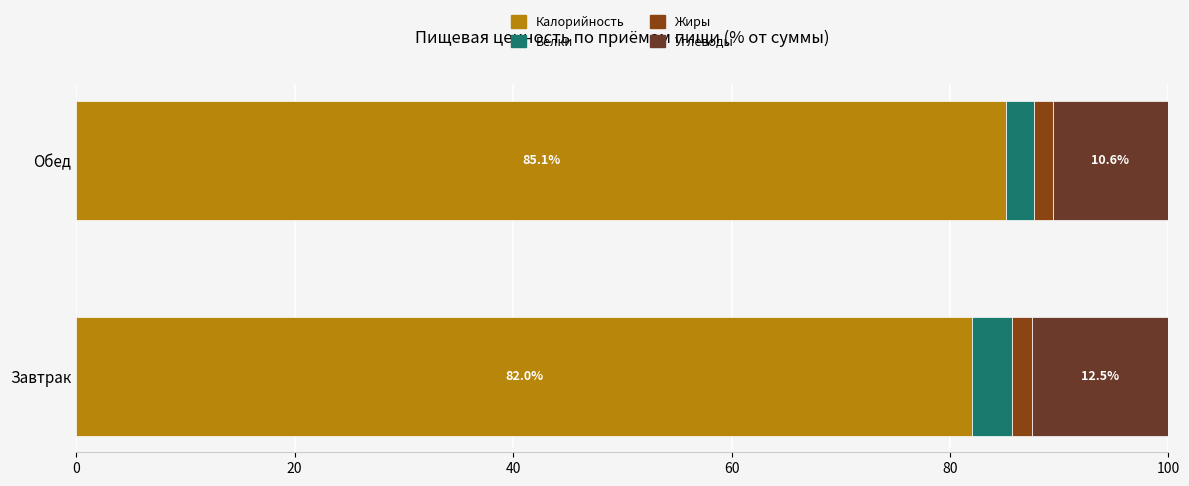

What is the average value of the Калорийность series?

83.6